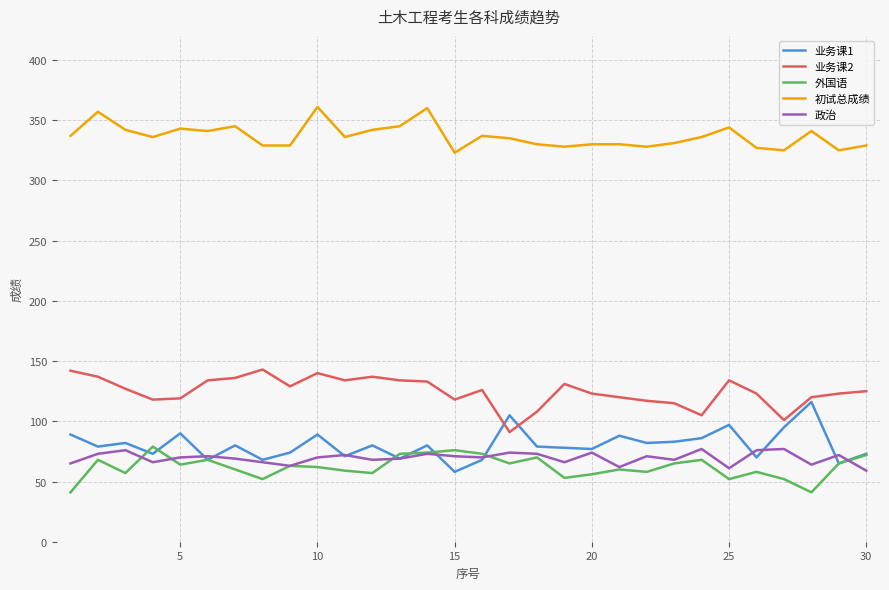

True or false: 初试总成绩 and 外国语 cross at least once.

False